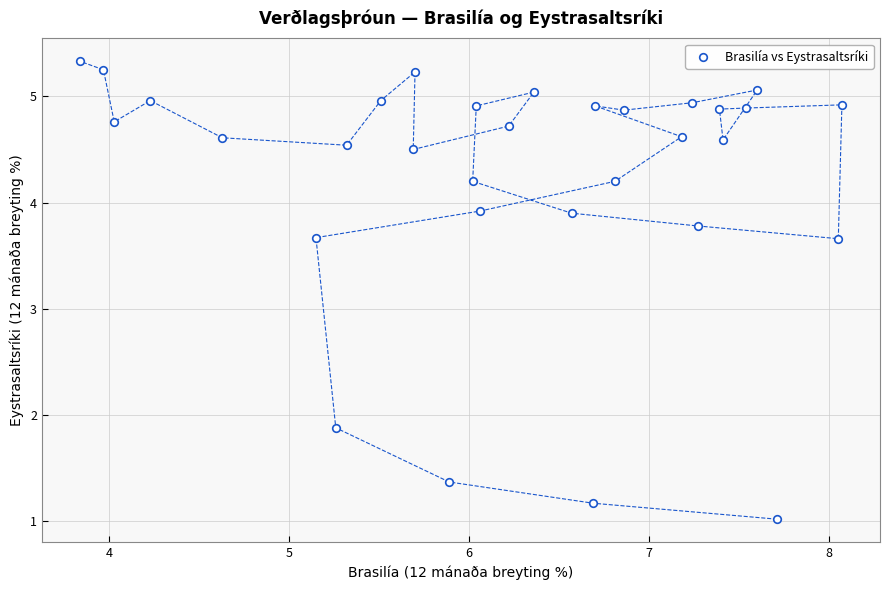

What is the range of Y values (max minus min)?

4.3